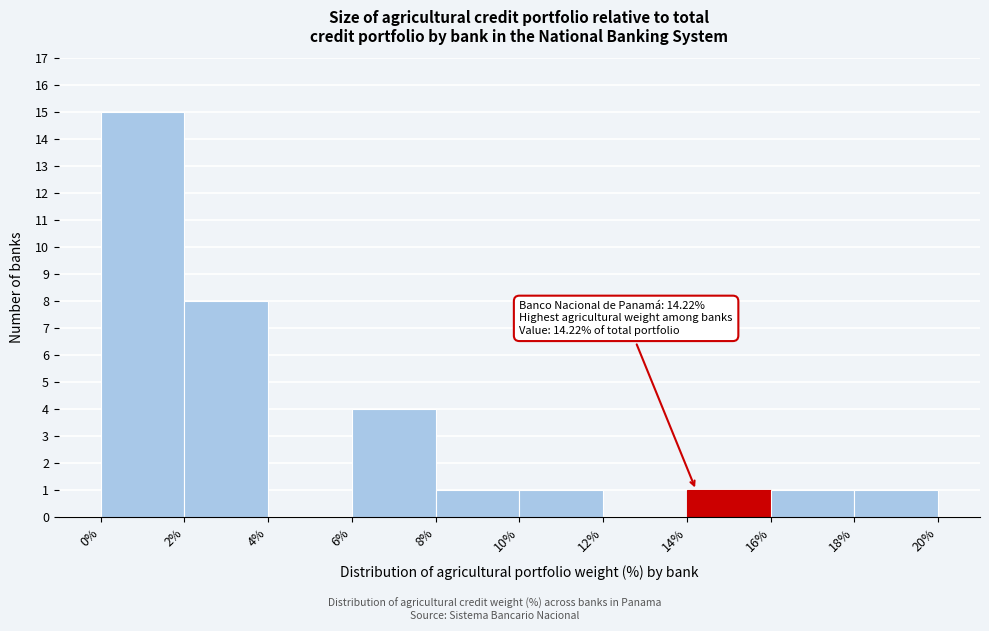

Over which range of the x-axis is the bar tallest?

0% to 2%